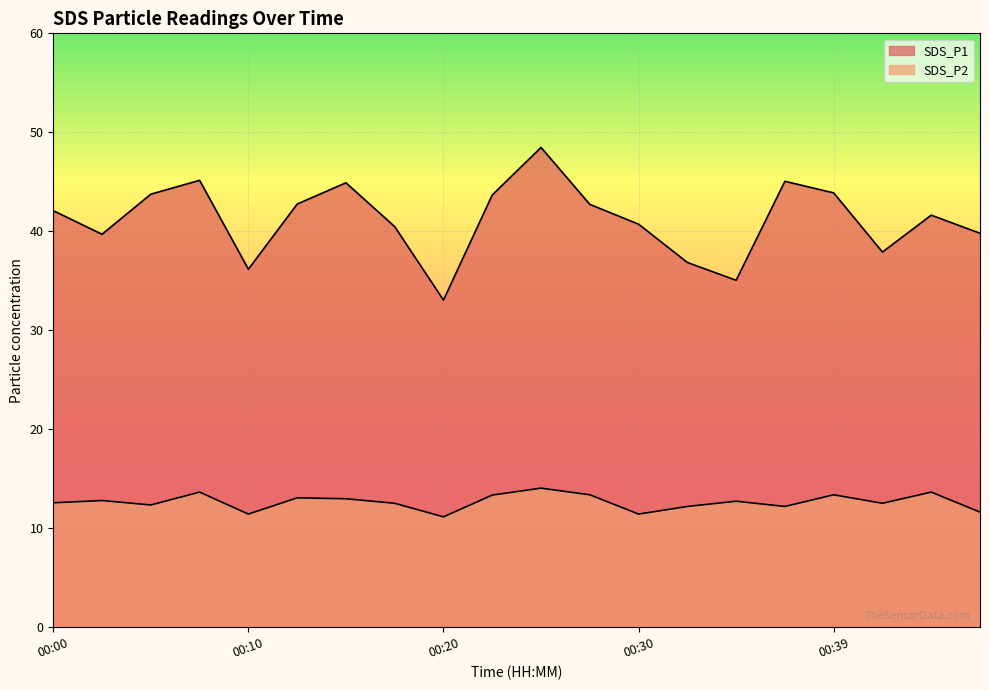

What is the sum of all SDS_P1 values?

823.8